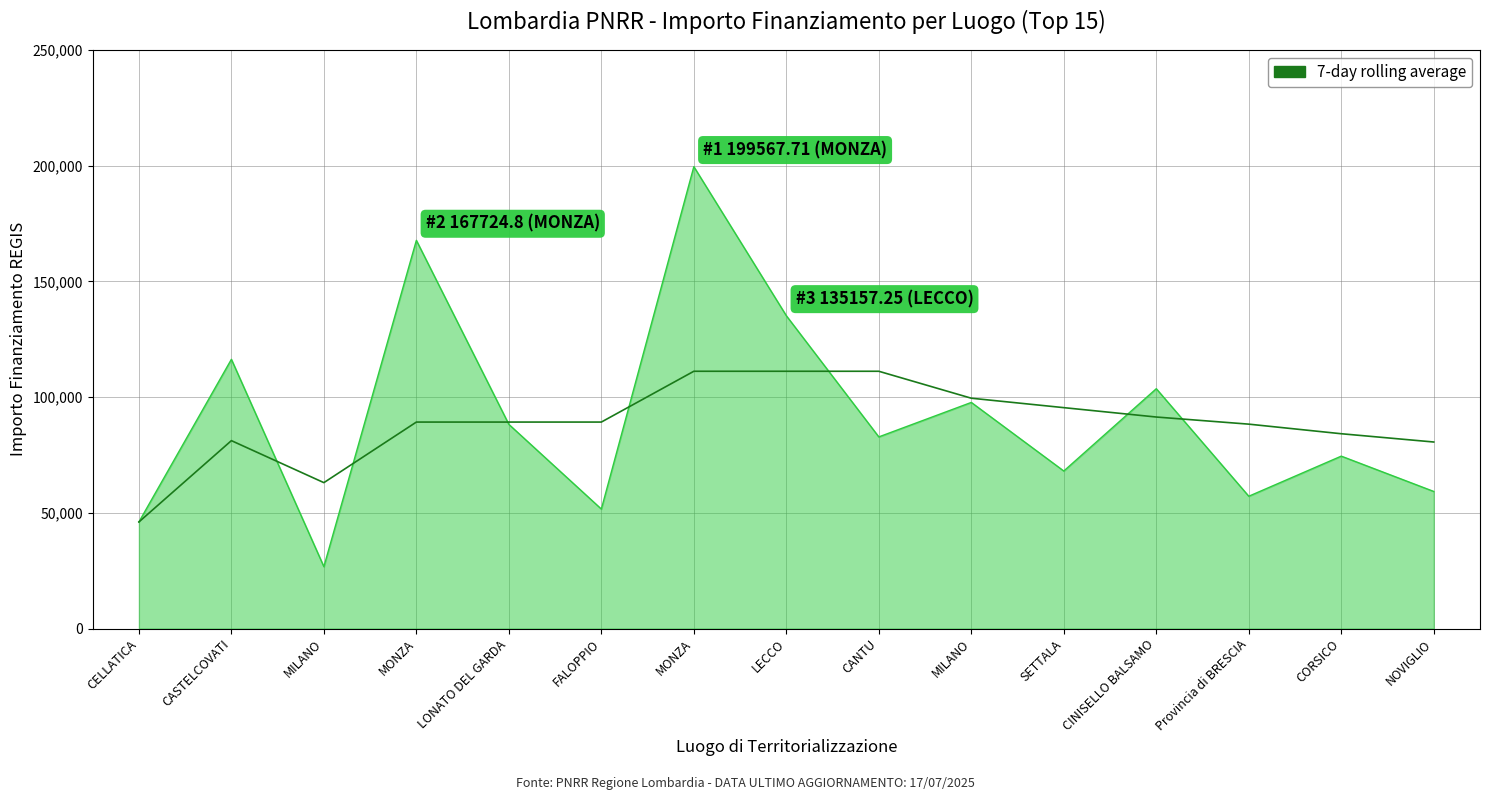

What is the label of the 2nd point from the right?

CORSICO